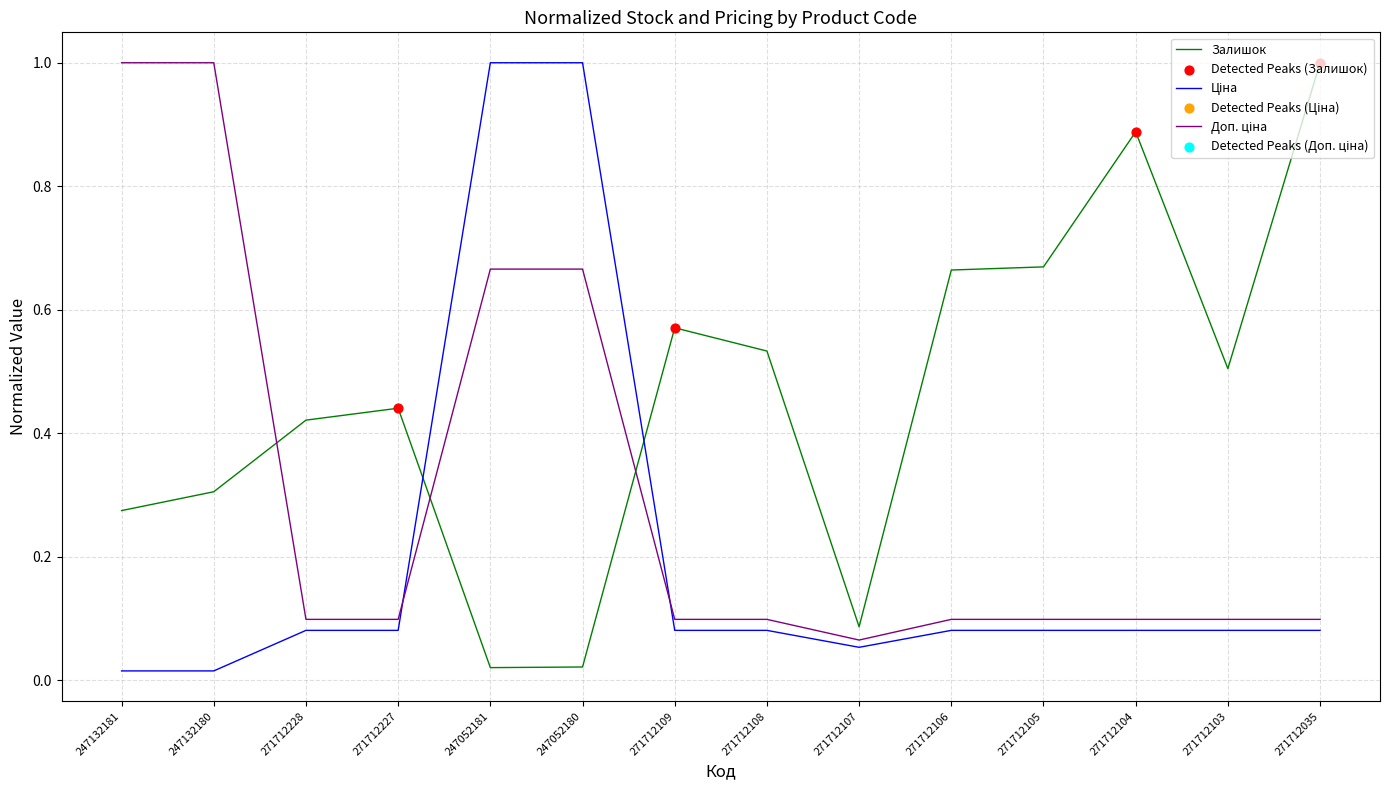

What is the maximum value shown in the chart?

1.0